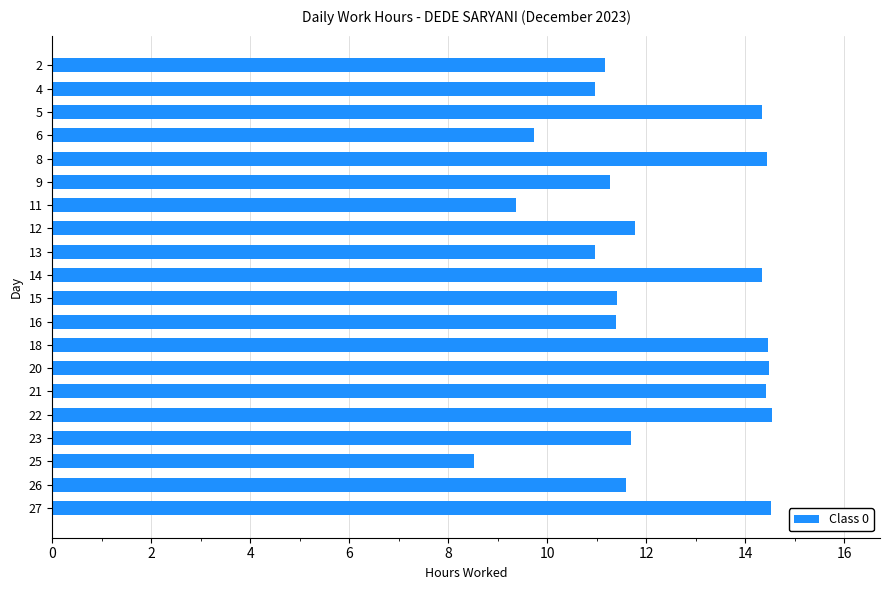

What is the sum of all values?

245.3